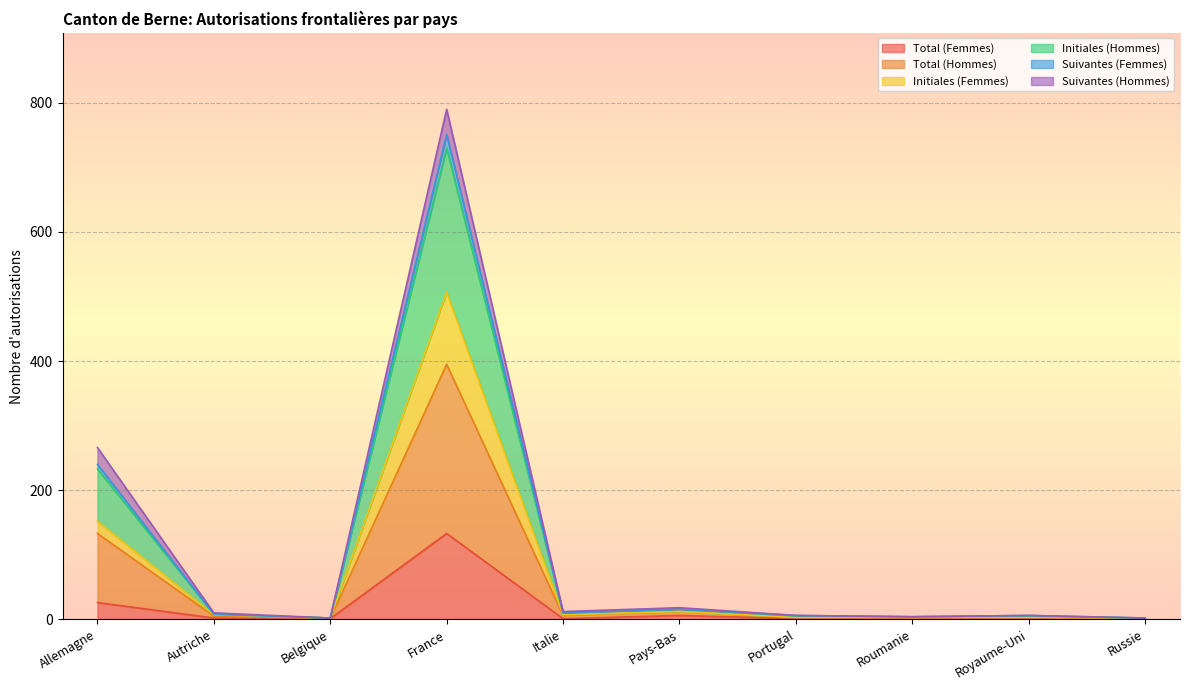

What is the label of the 10th point from the right?

Allemagne